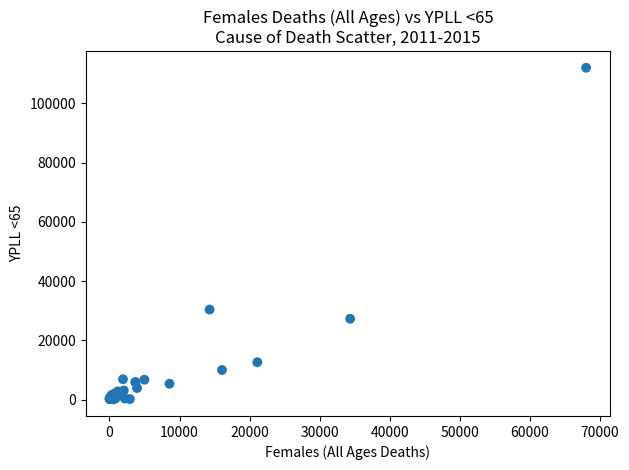

What Y value in the scatter plot is closest to 56023?

30378.0